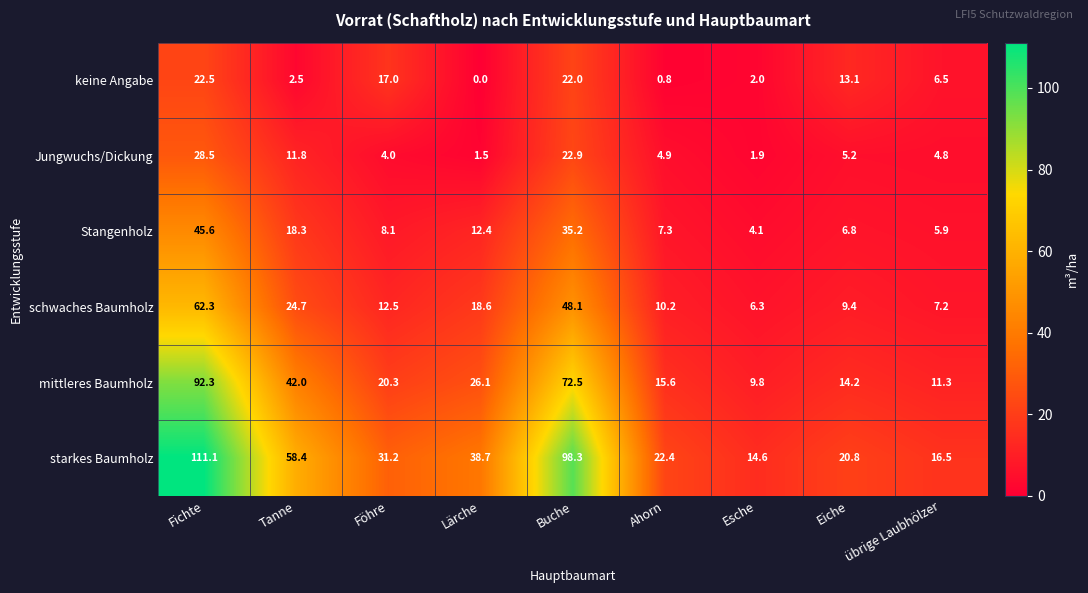

Which category has the lowest value across all series?

Lärche